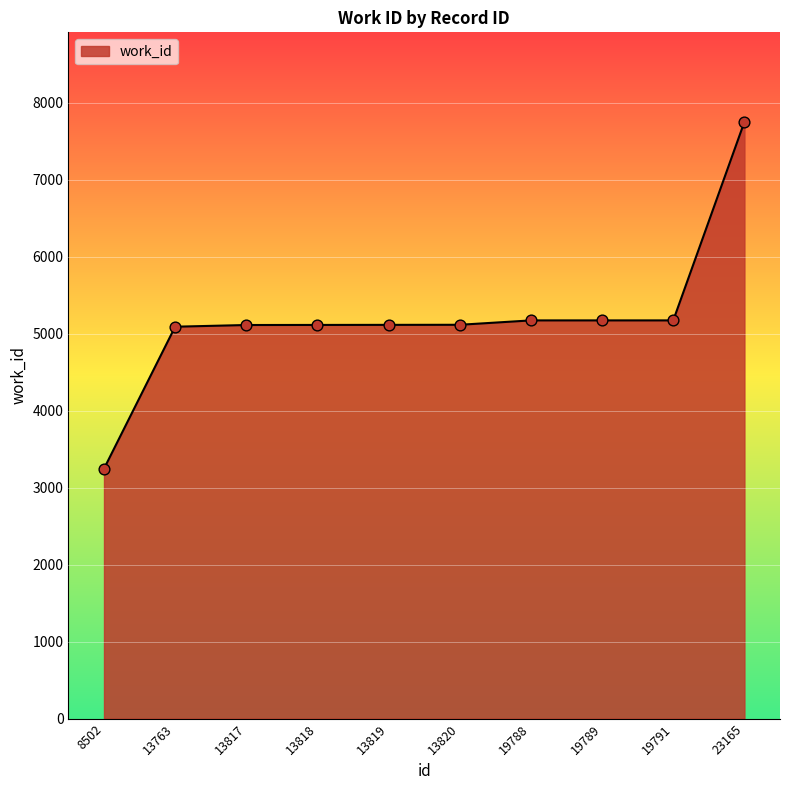

Approximately how many times larger is the value at 19788 compared to 13763?

1.0